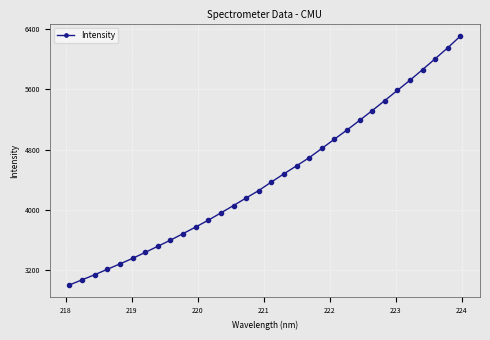

What is the value of the 14th point from the left?

4057.1